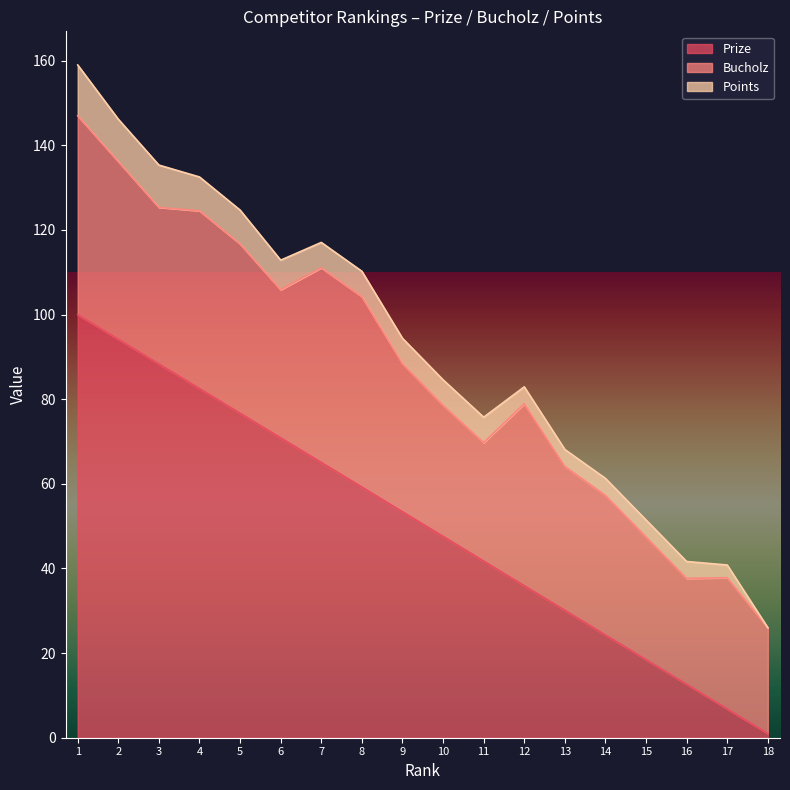

What is the difference between the highest and lowest values at 5?

68.7